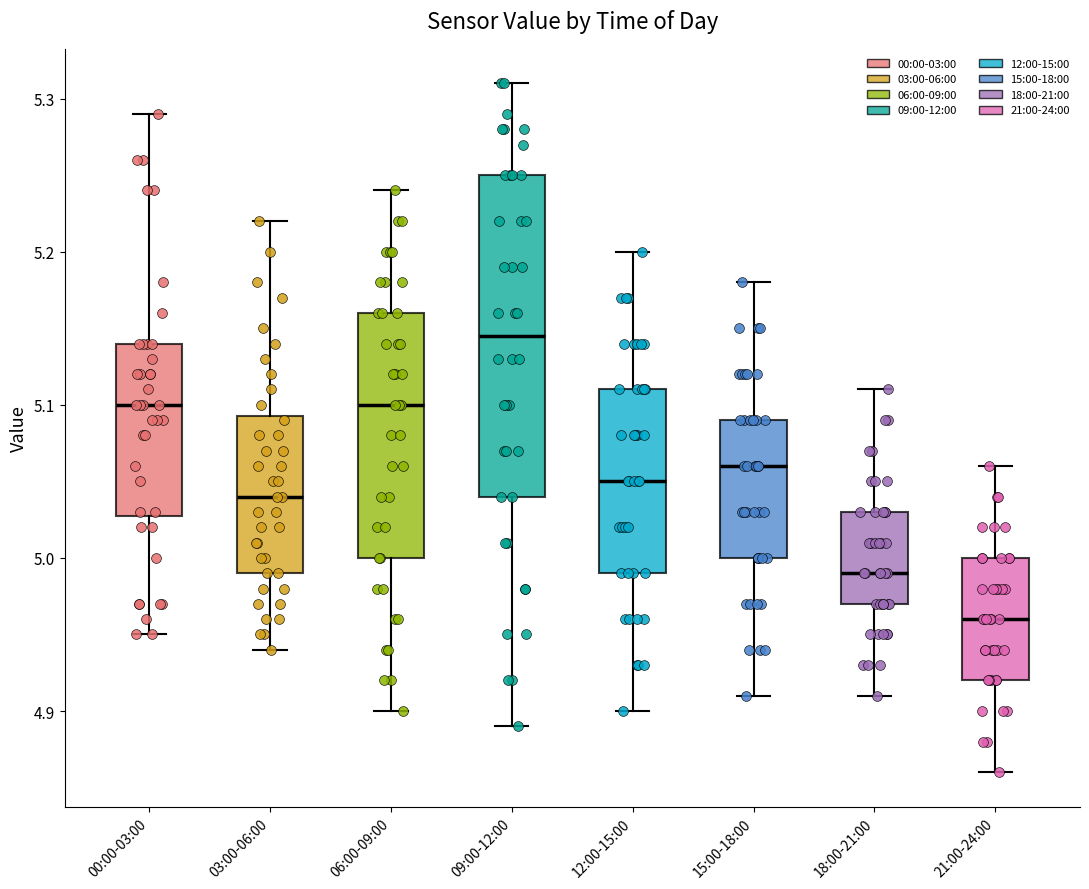

Comparing the boxes themselves (not the whiskers), which one is the tallest?

09:00-12:00